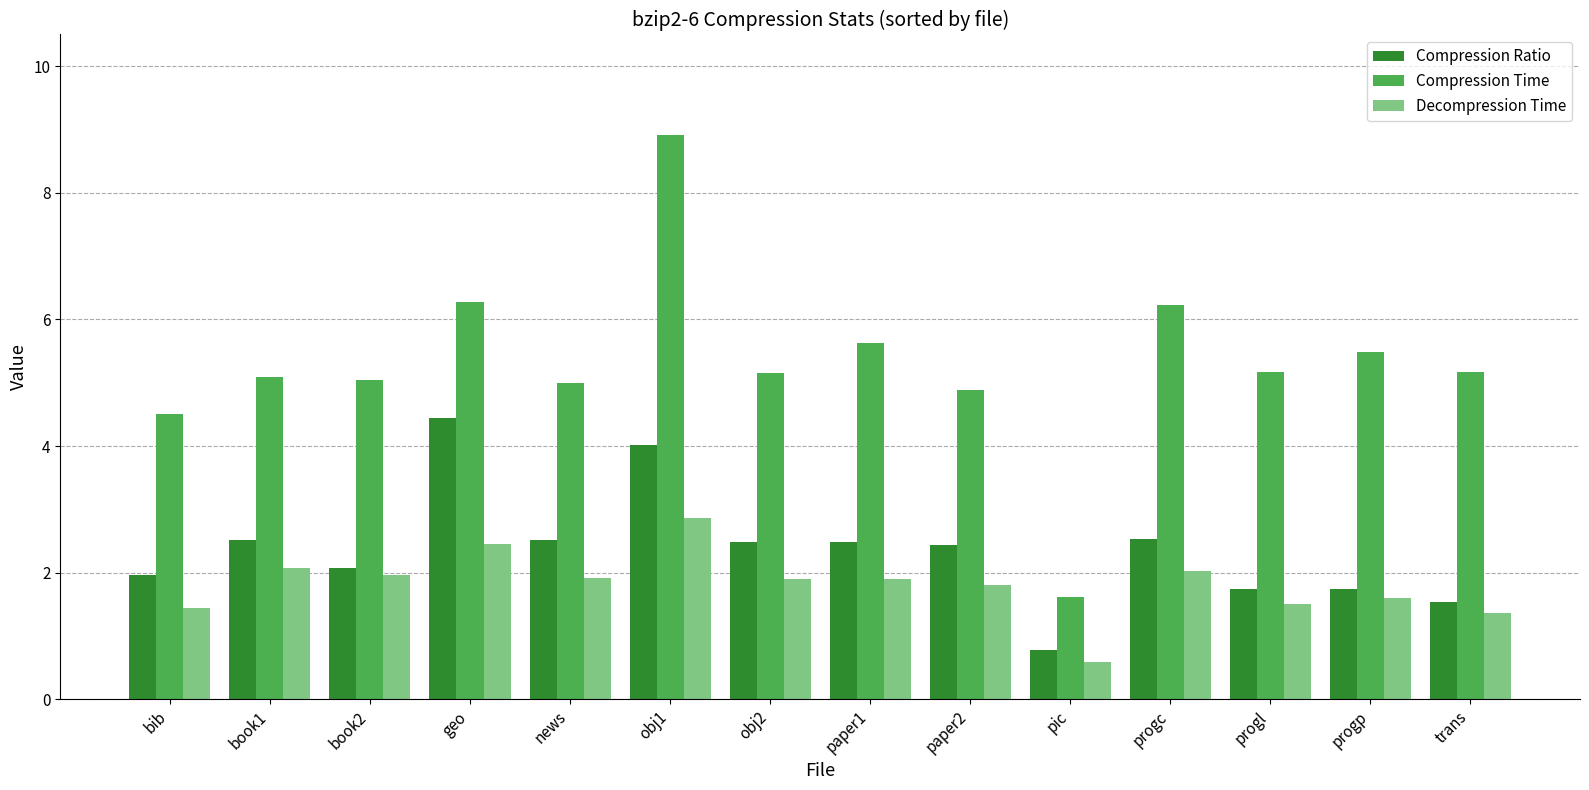

What is the difference between the highest and lowest values at news?

3.1